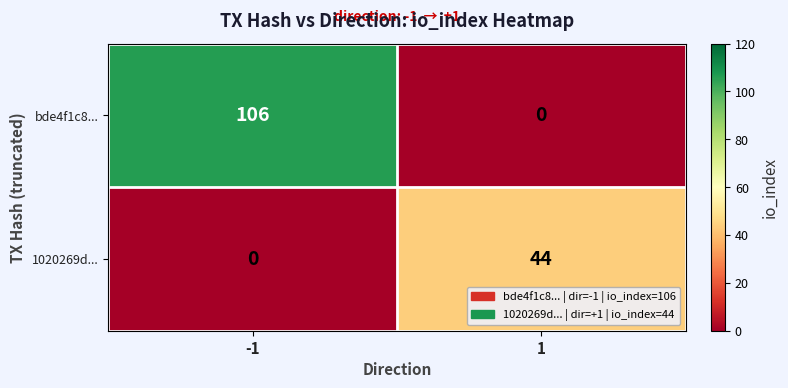

Reading right to left, transcribe all the data shown in this chart.

bde4f1c8...: 0	106
1020269d...: 44	0